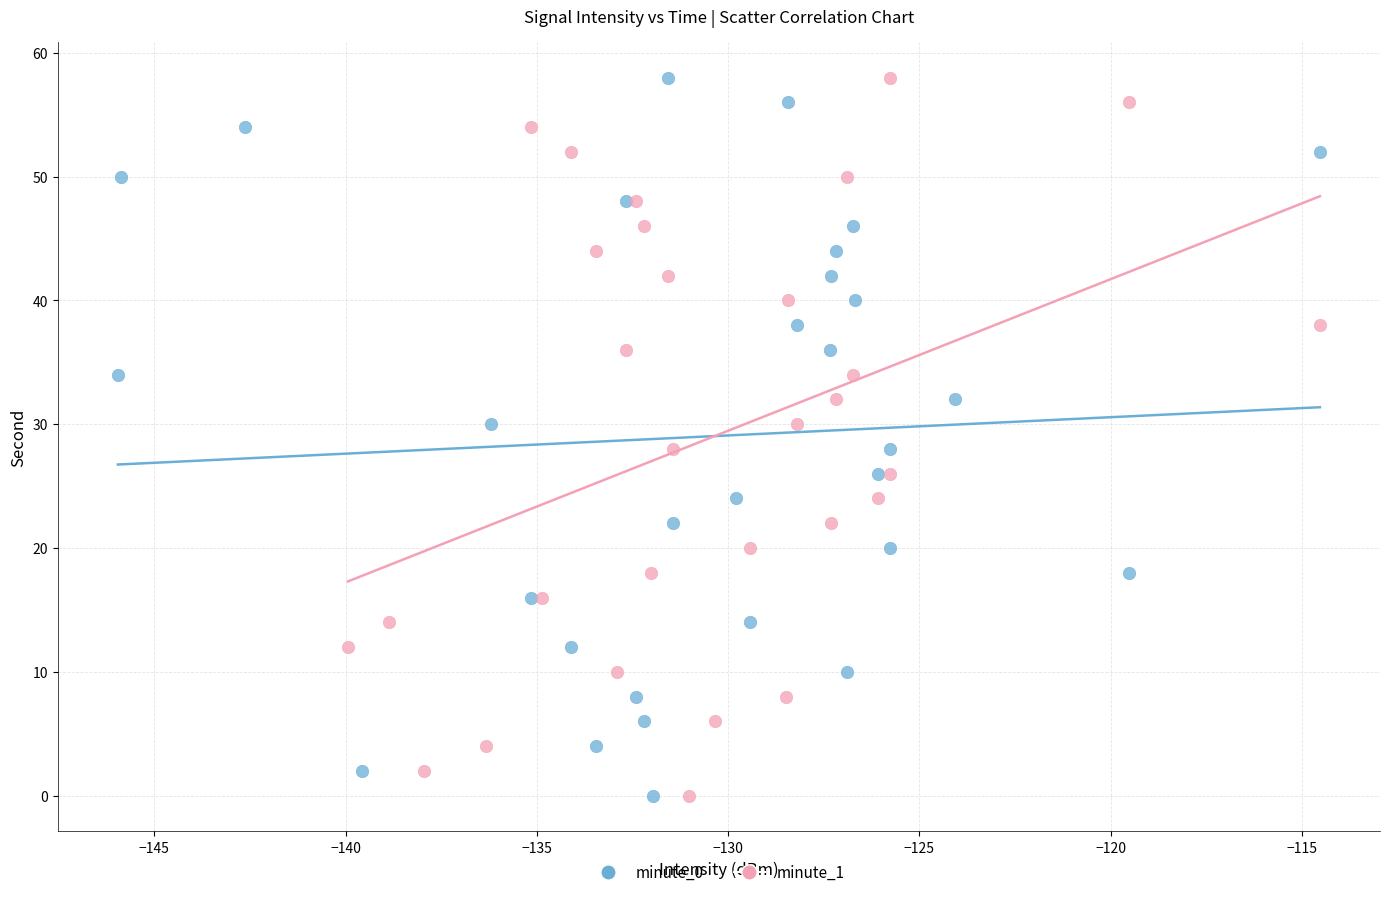

What are all the series names shown in the legend?

minute_0, minute_1